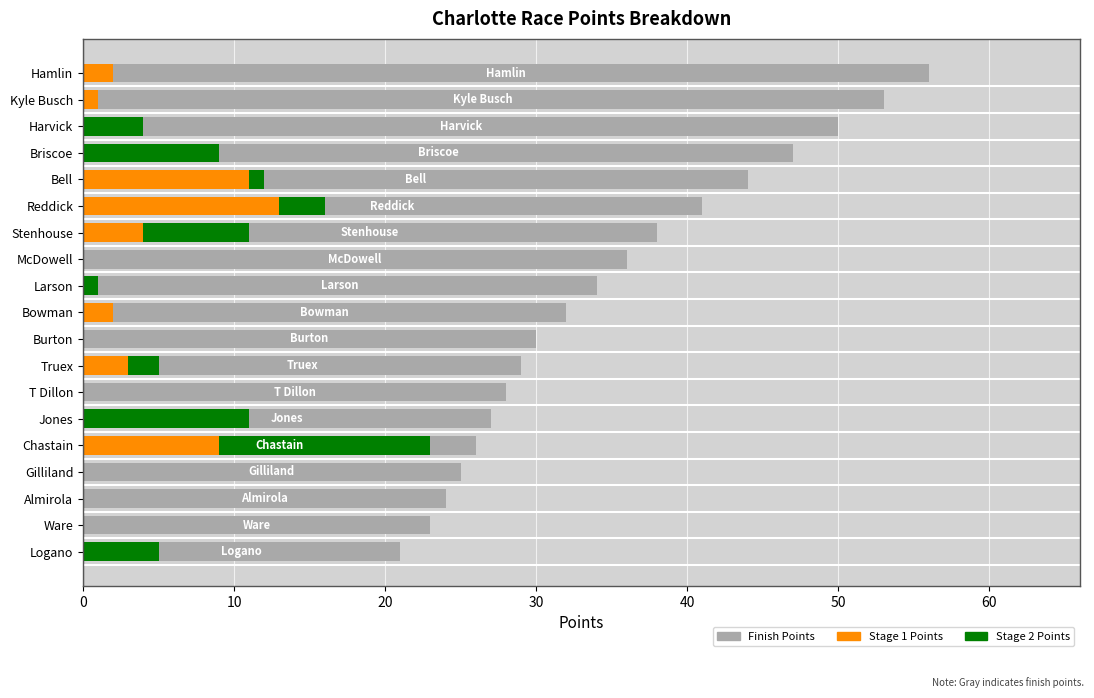

How many data points does each series have?

19